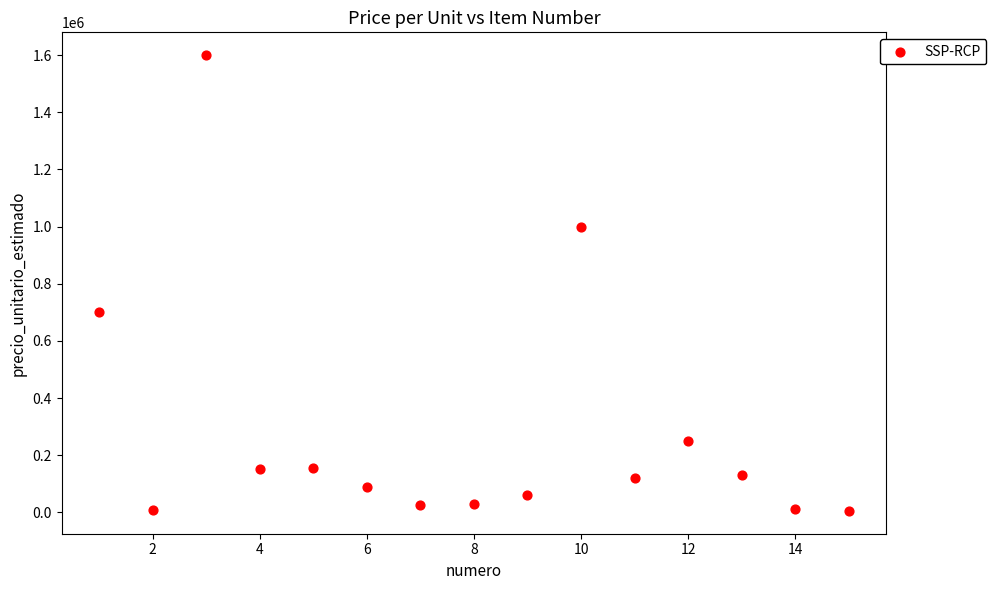

What Y value in the scatter plot is closest to 802500?

700000